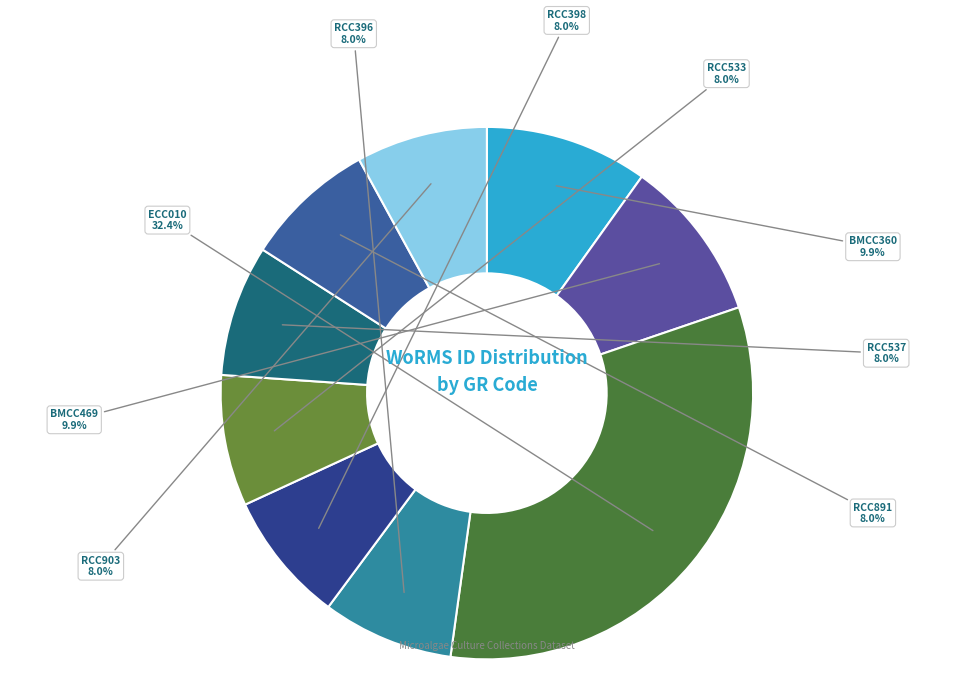

How many segments does this pie chart have?

9